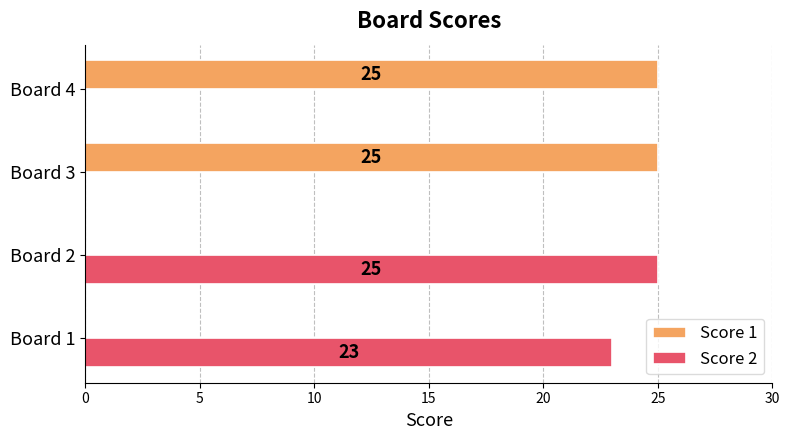

Is it true that Score 1 equals 38 at Board 4?

False